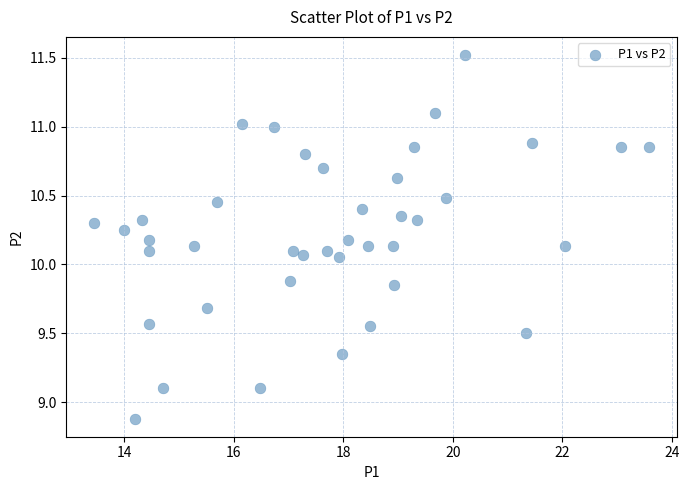

What is the range of Y values (max minus min)?

2.6